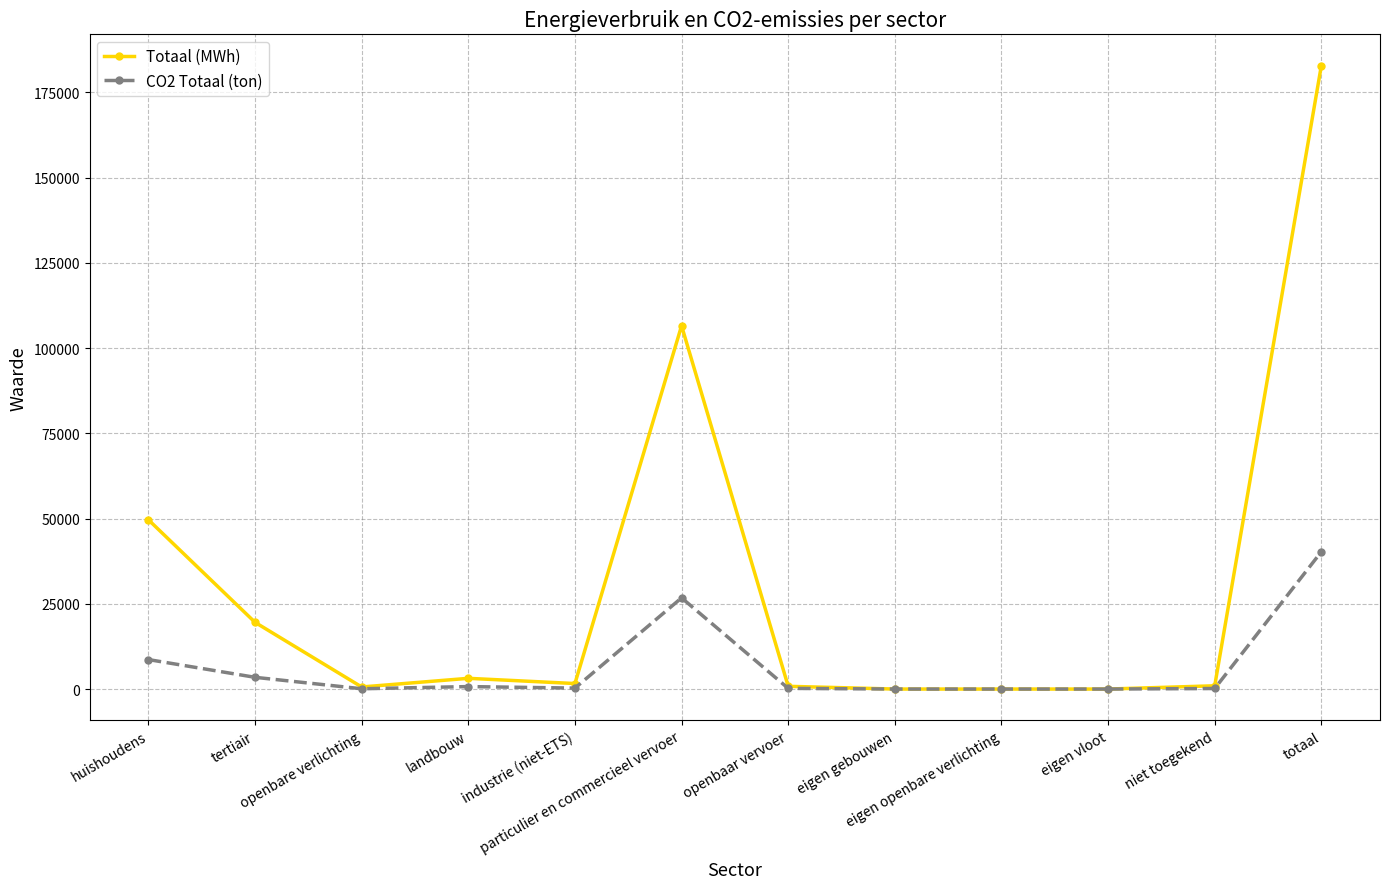

What are all the series names shown in the legend?

Totaal (MWh), CO2 Totaal (ton)